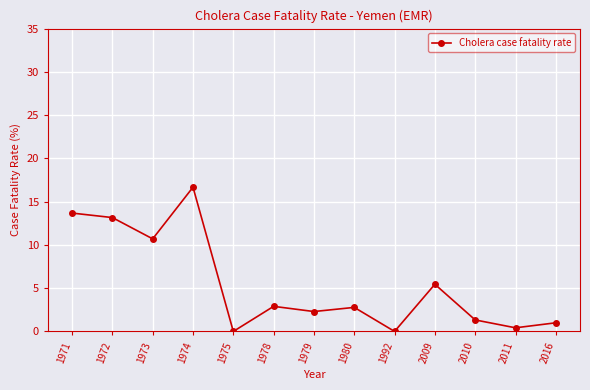

How many values exceed 2?

8